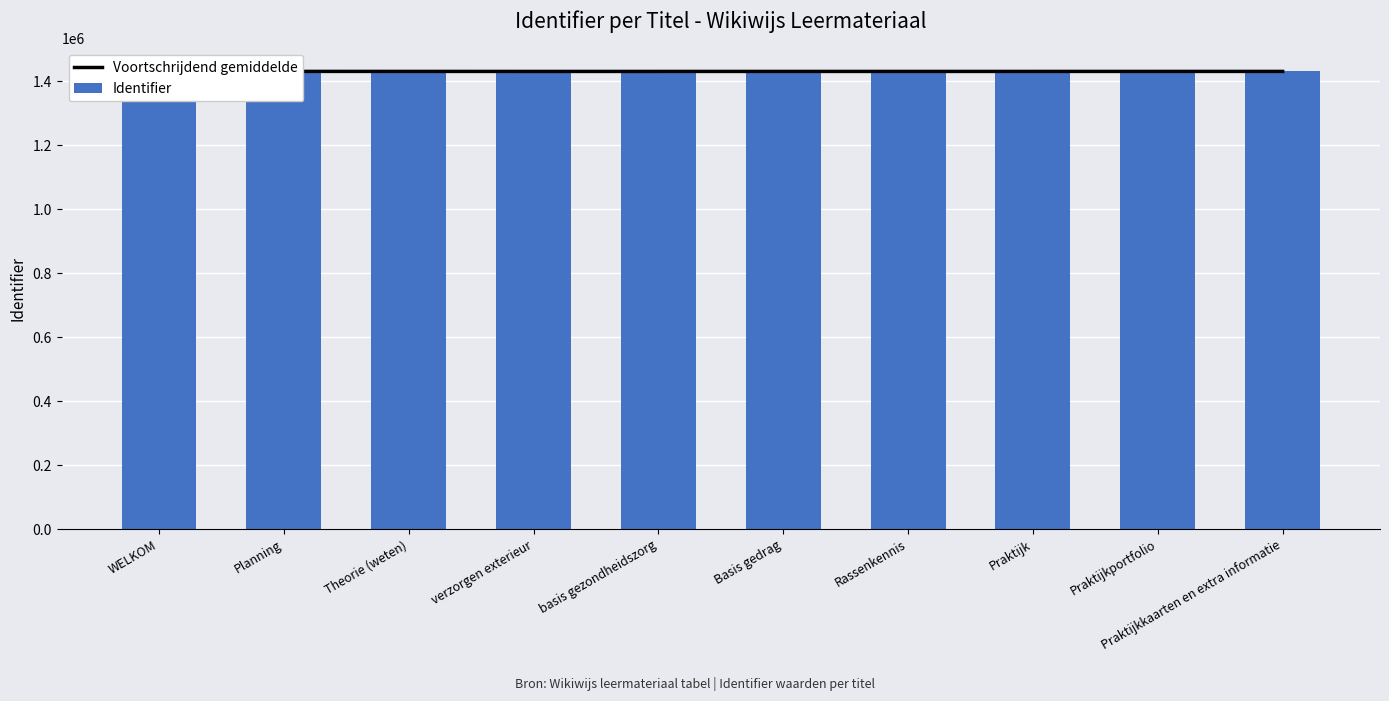

At which label does Identifier reach its minimum?

Planning